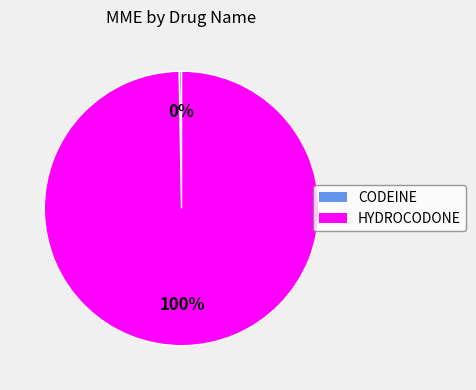

Which has a higher value, HYDROCODONE or CODEINE?

HYDROCODONE